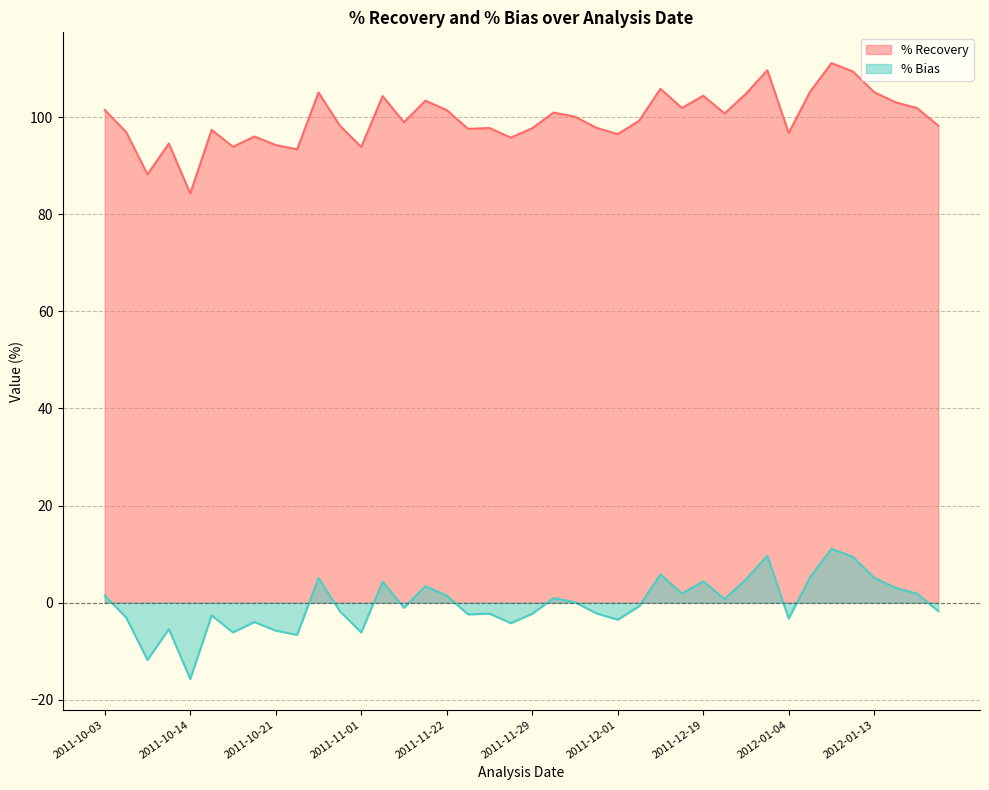

Which has a higher value, 2012-01-20 or 2011-10-21?

2012-01-20